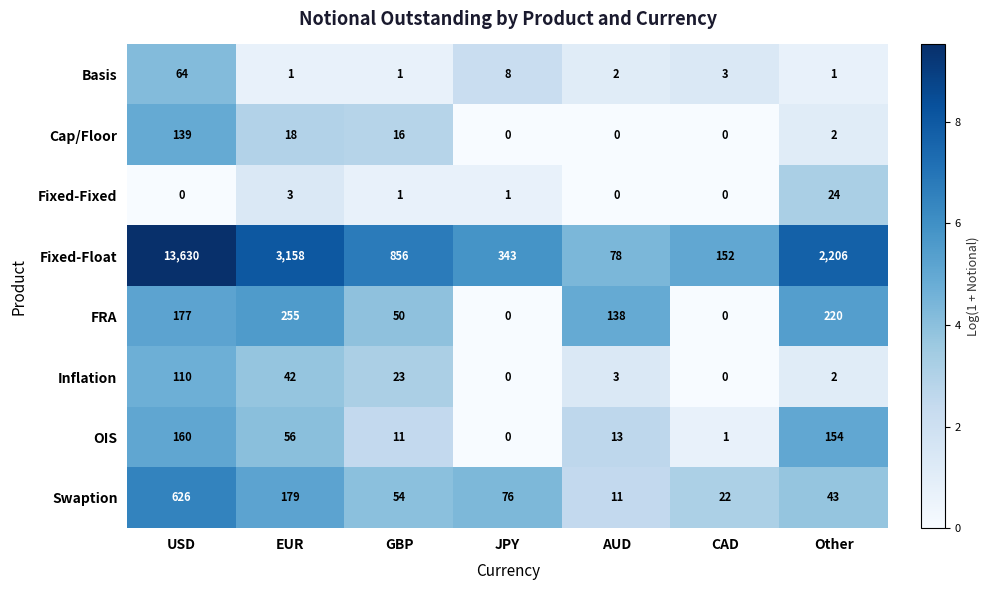

Count the FRA values in the range 0 to 220.

6